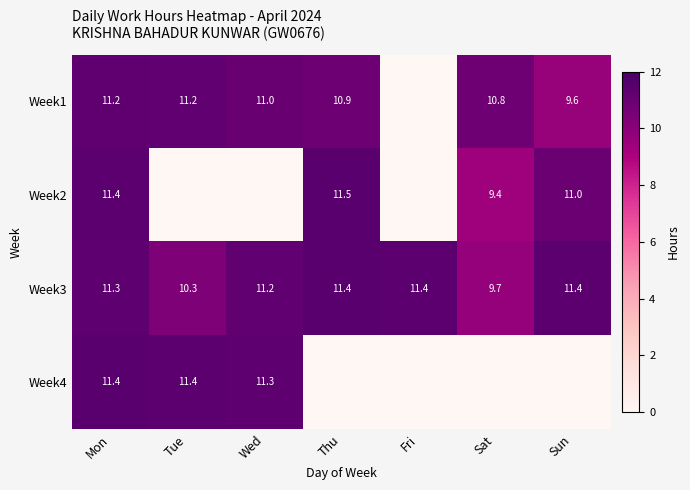

How many categories are shown in the chart?

7